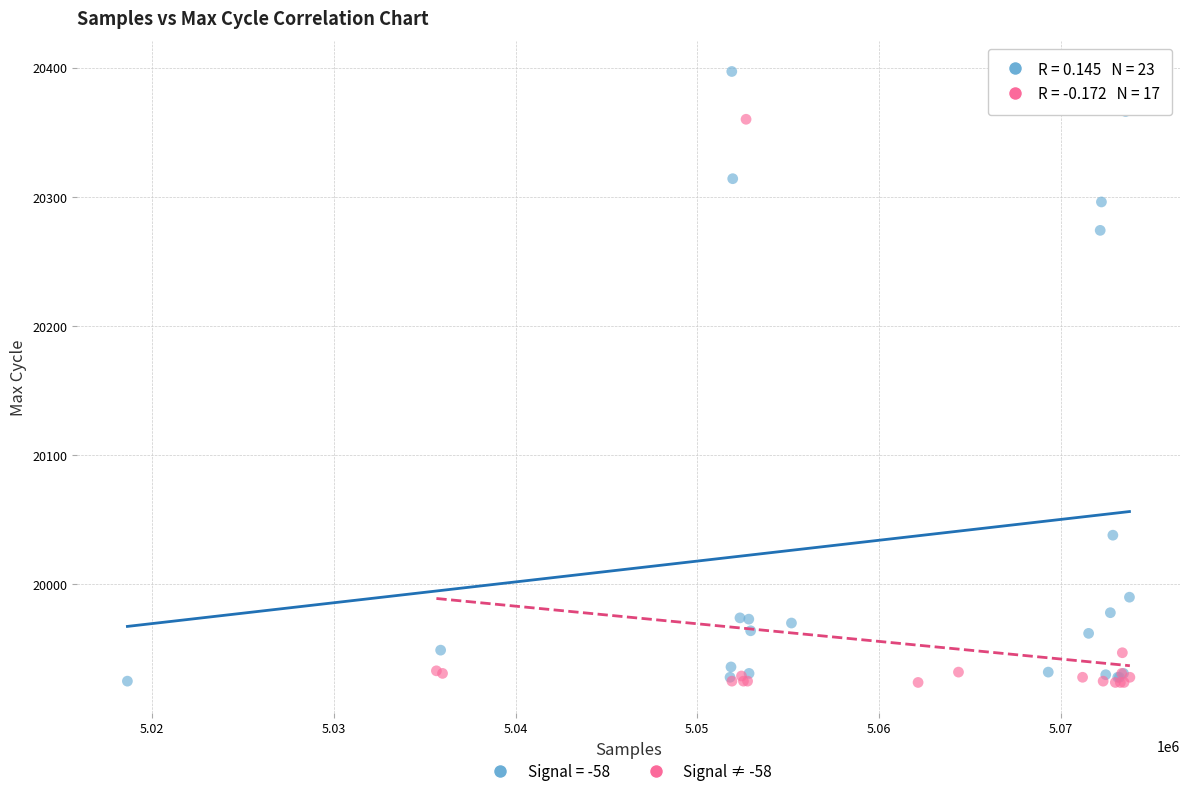

Which series contains the highest Y value?

Signal = -58